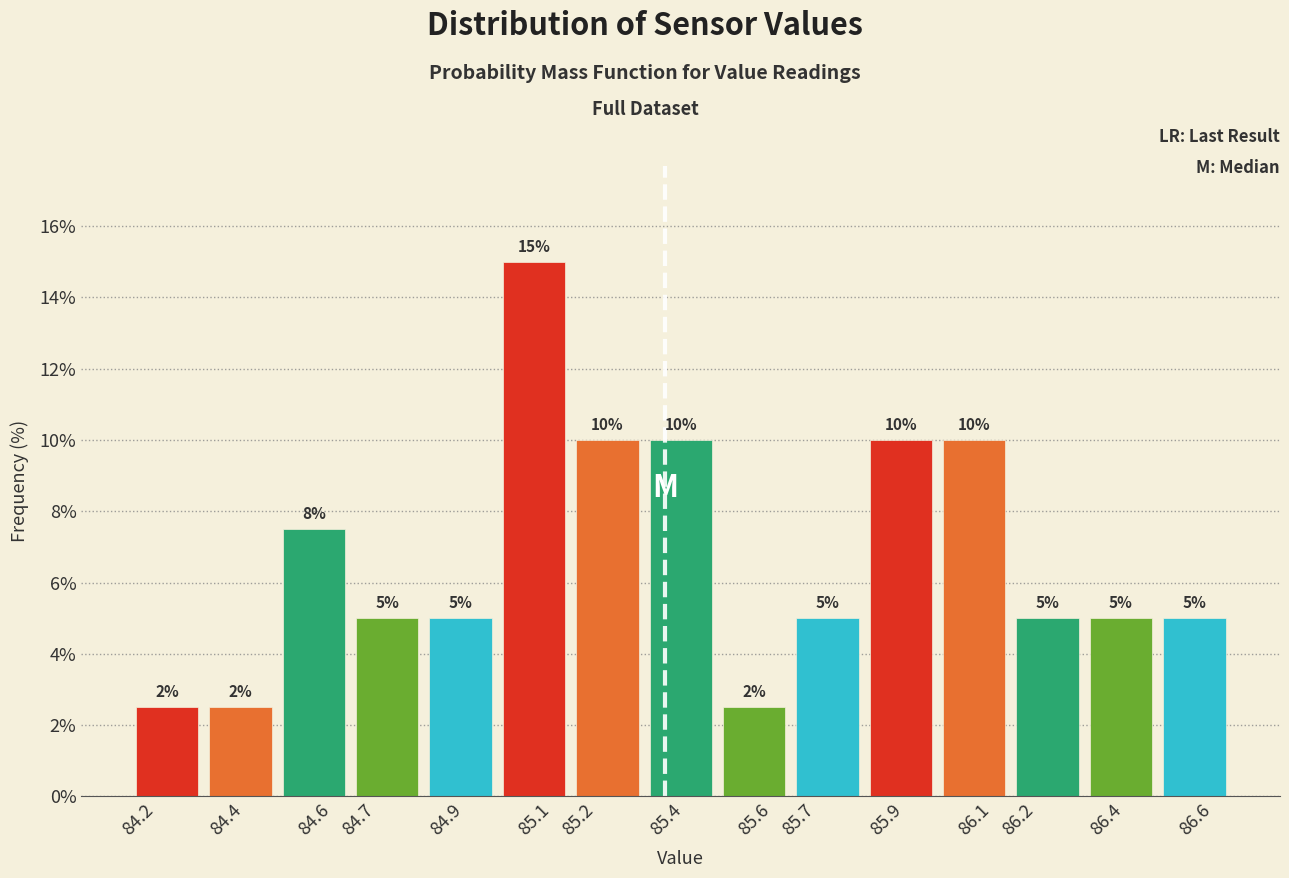

Over which range of the x-axis is the bar tallest?

84.97 to 85.14